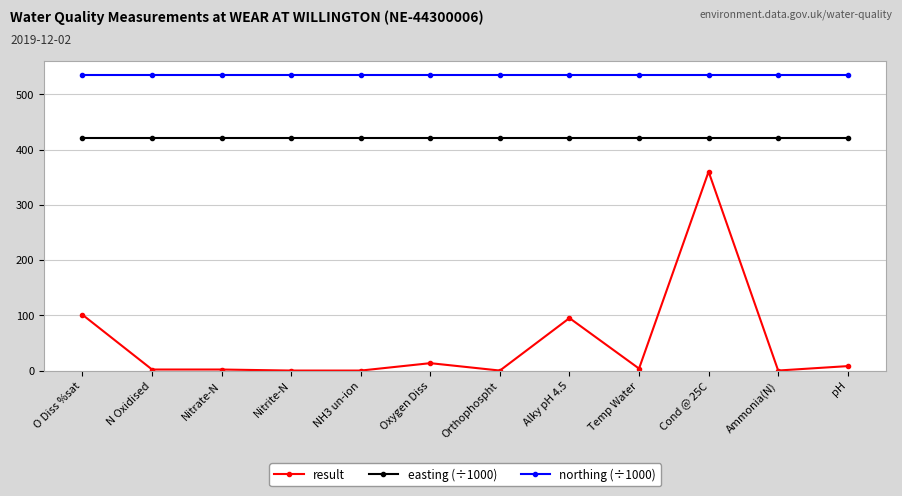

True or false: easting (÷1000) and result cross at least once.

False